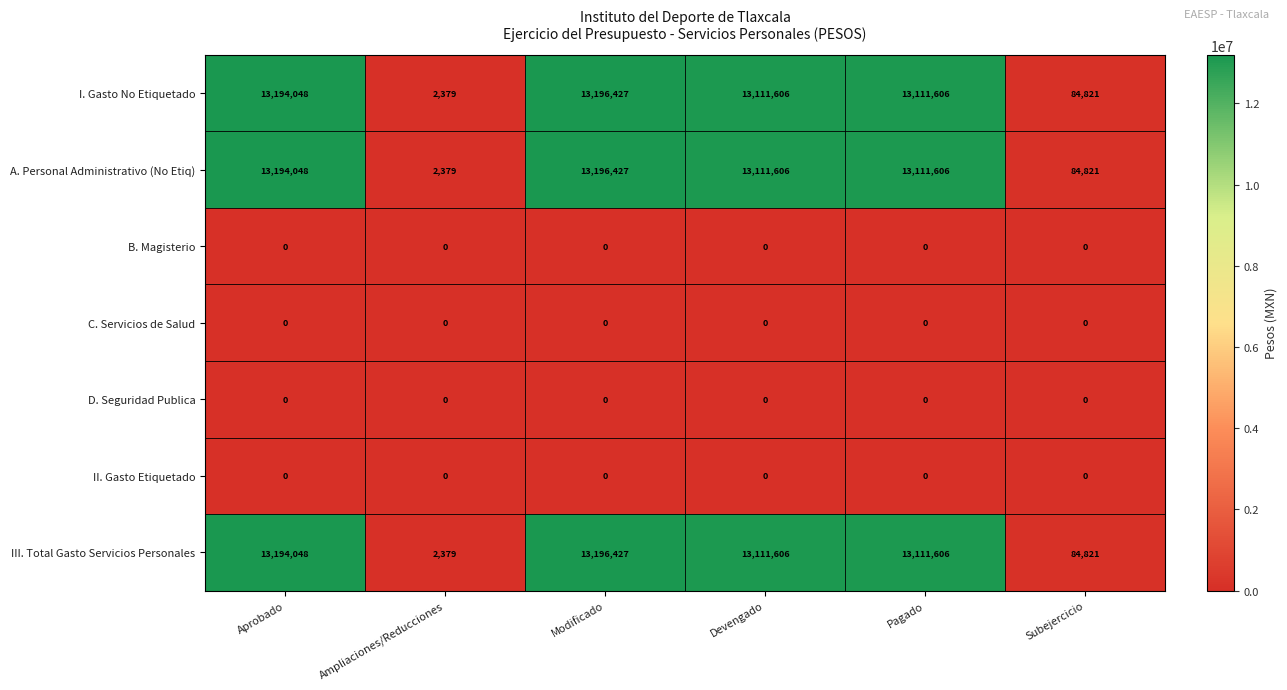

What is the sum of all I. Gasto No Etiquetado values?

52700887